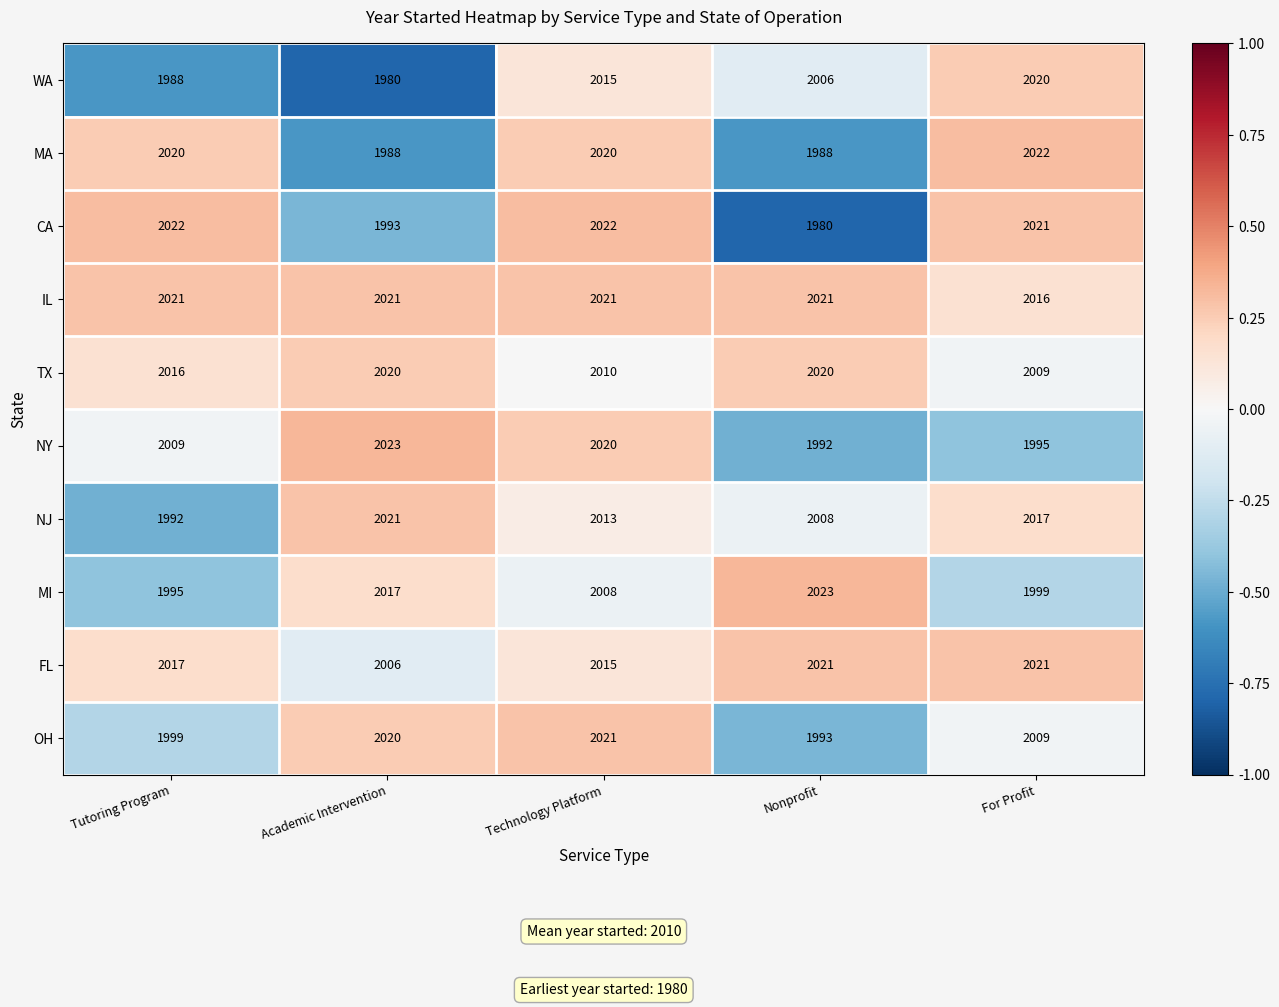

Is it true that OH equals 1999 at Tutoring Program?

True